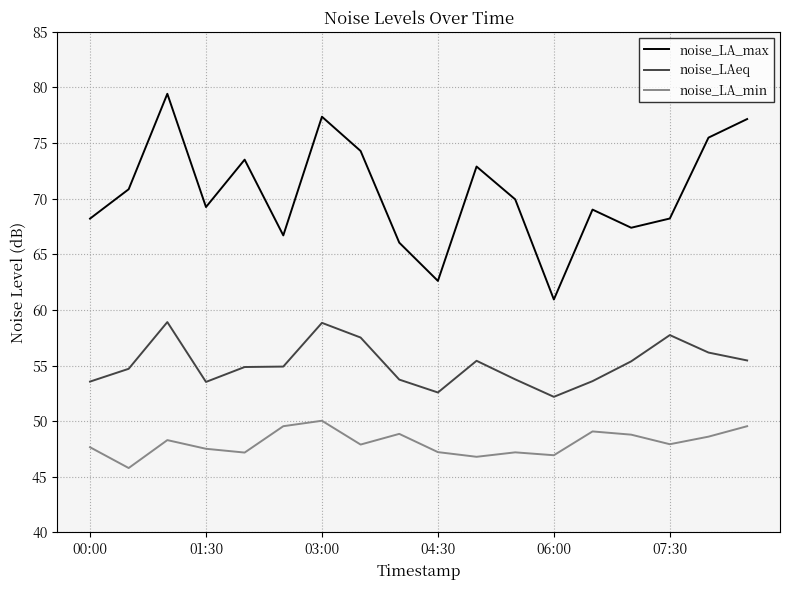

What is the difference between the maximum and minimum values in the noise_LAeq series?

6.7